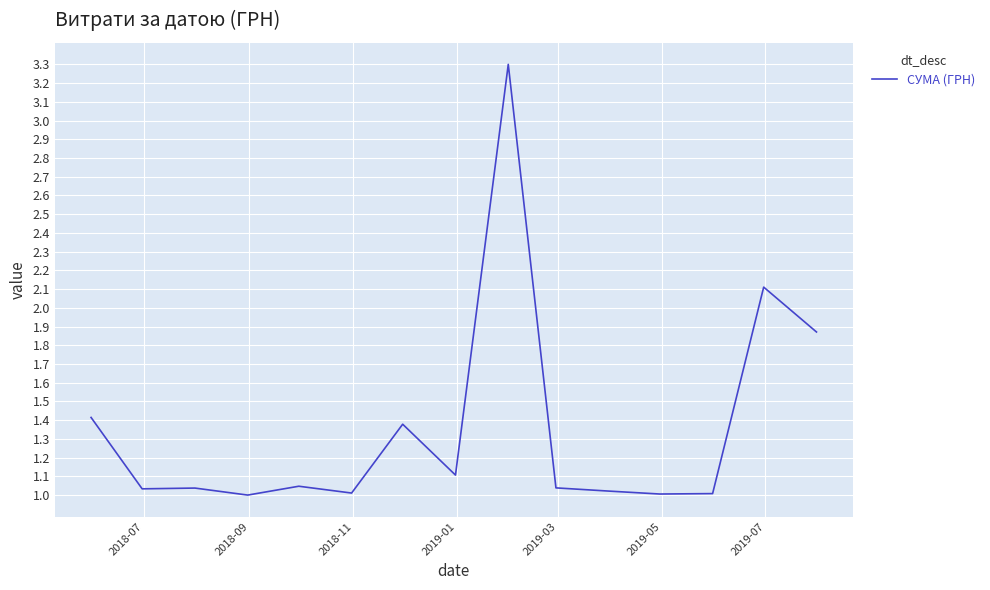

Does the chart display data point markers on the line(s)?

No